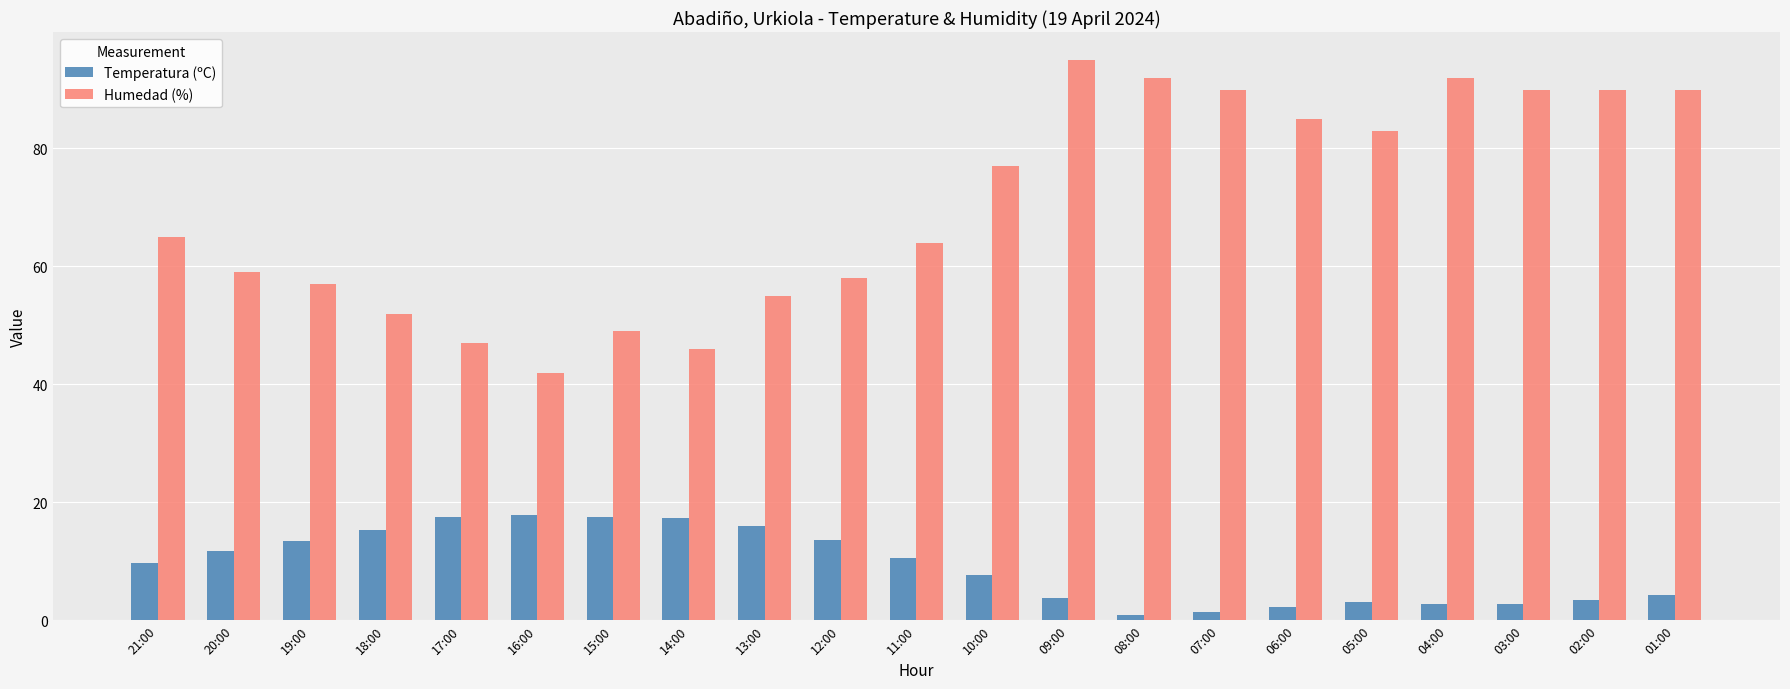

What is the sum of the Humedad (%) values at 07:00 and 09:00?

185.0